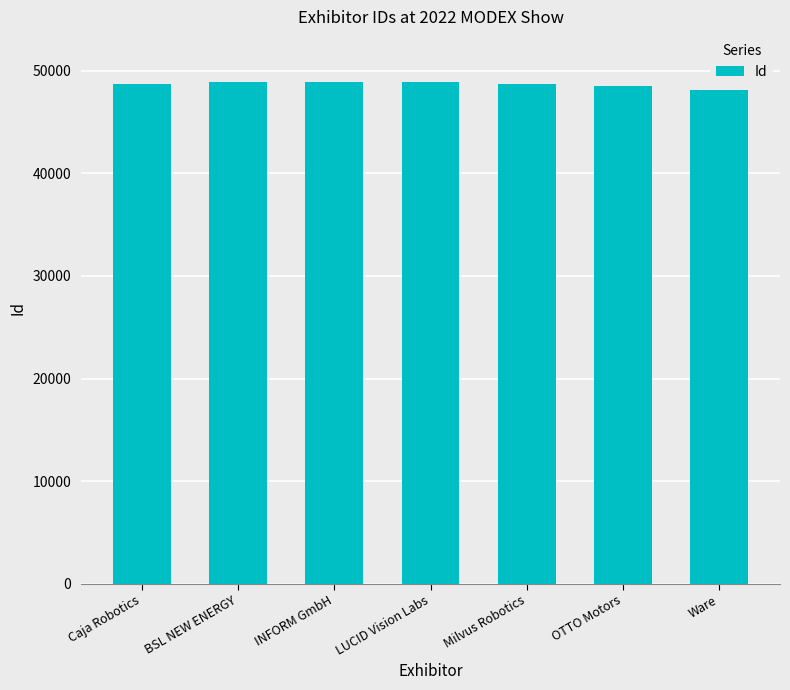

What is the ratio of the value at BSL NEW ENERGY to the value at Milvus Robotics?

1.0